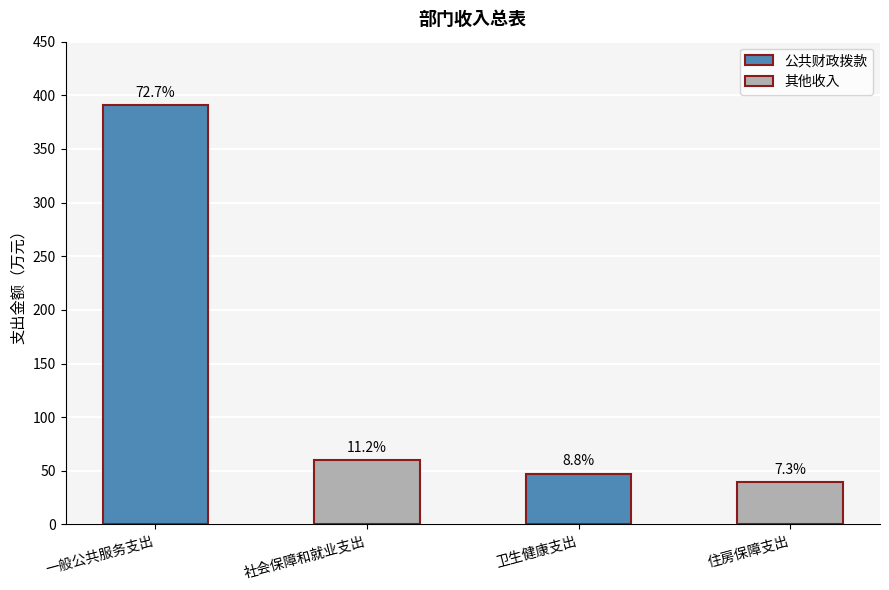

The chart shows a value of 16.3 at 住房保障支出. True or false?

False